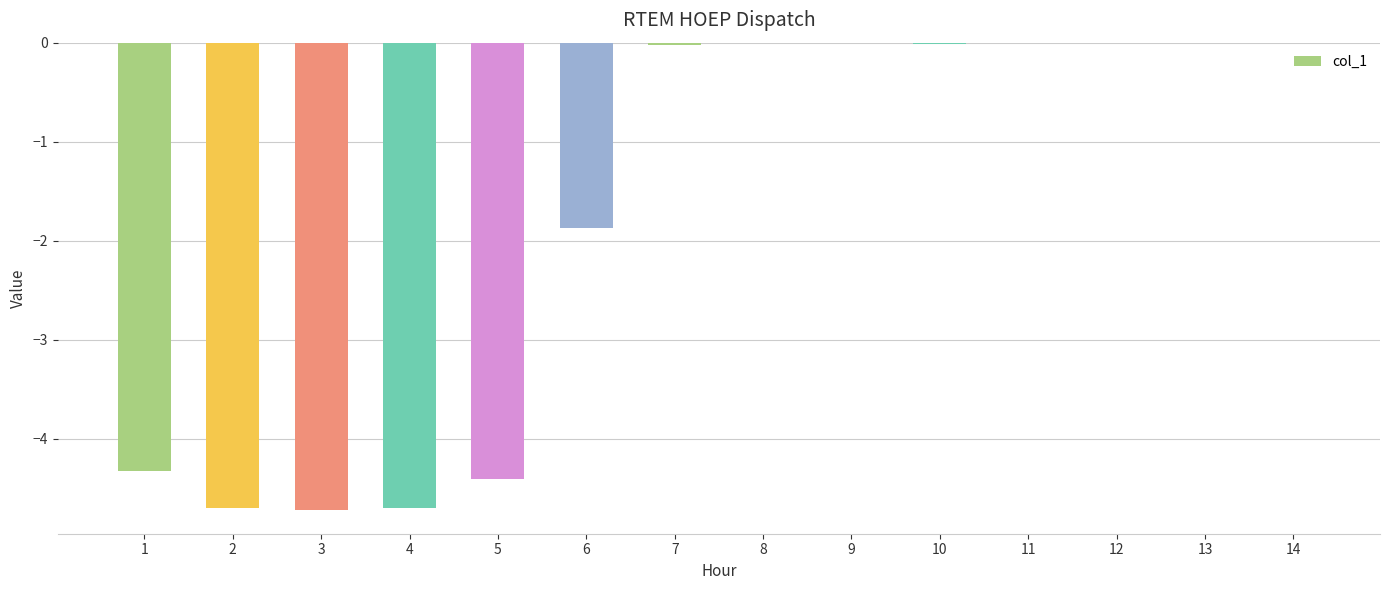

Are the bars grouped side by side (vs. stacked)?

No